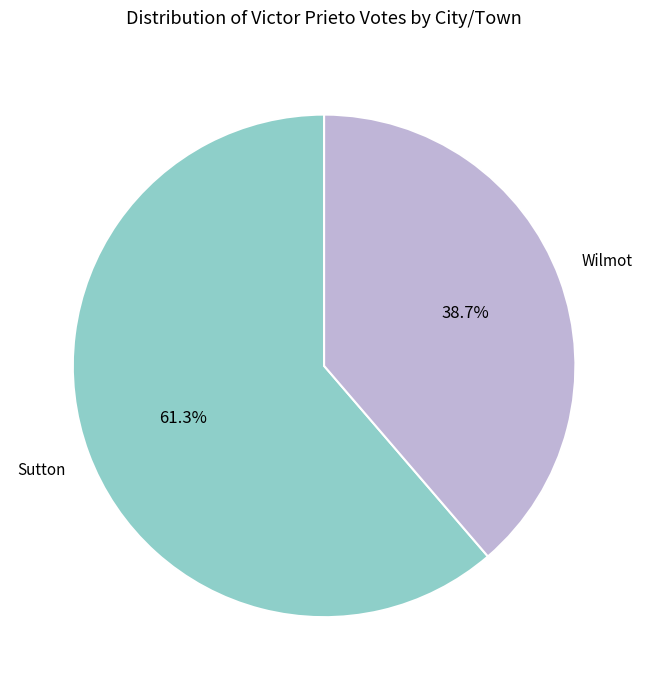

Does any single category account for the majority?

Yes